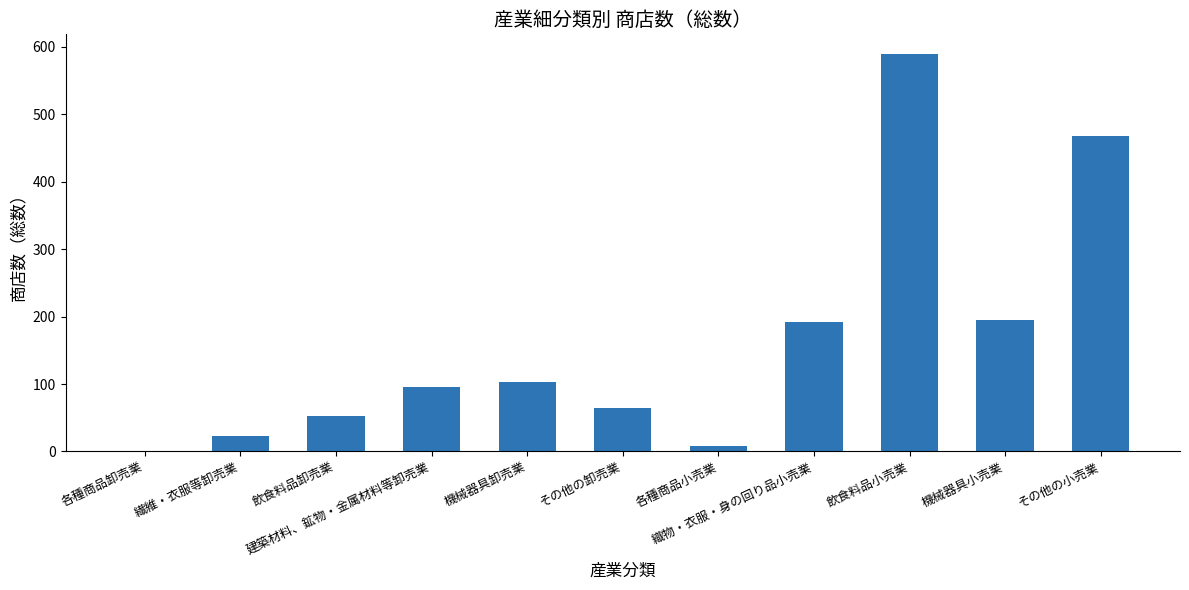

Is it true that the value at 機械器具卸売業 is 54?

False